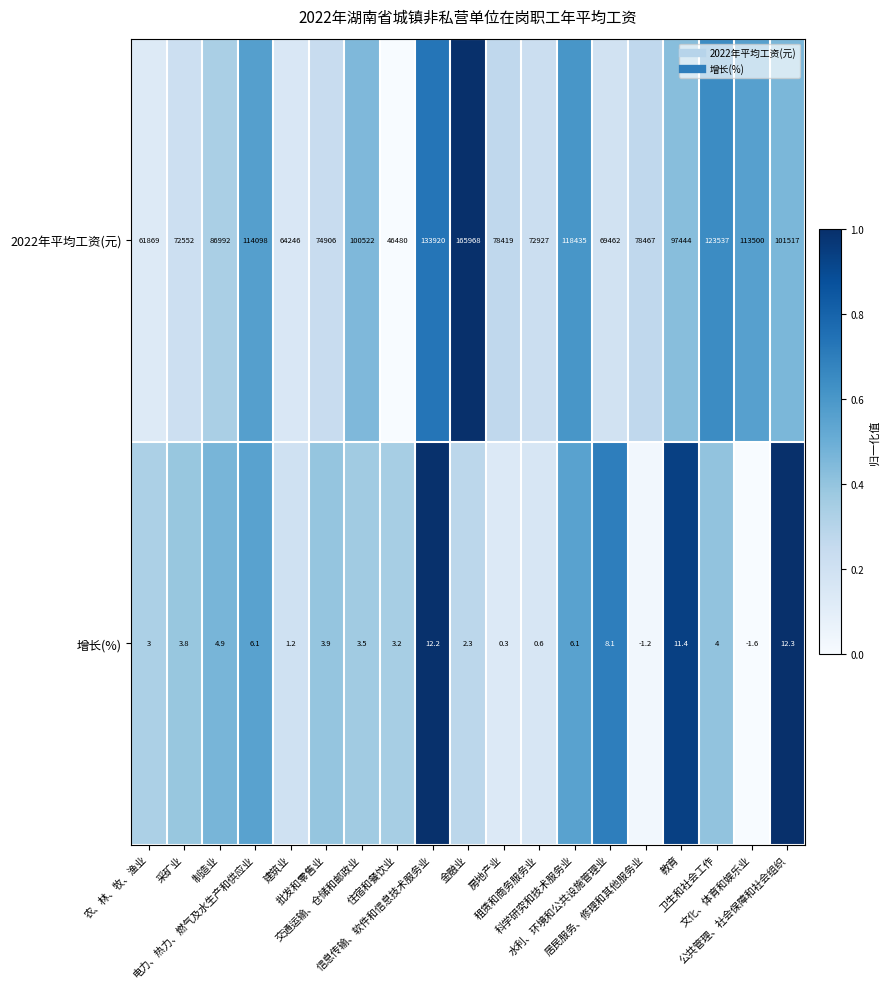

Which category has the lowest value across all series?

文化、体育和娱乐业